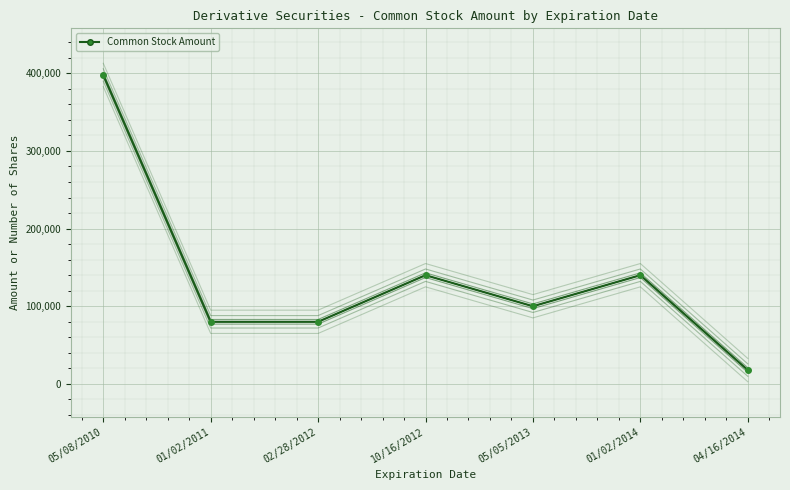

Is it true that Common Stock Amount equals 573051 at 05/08/2010?

False